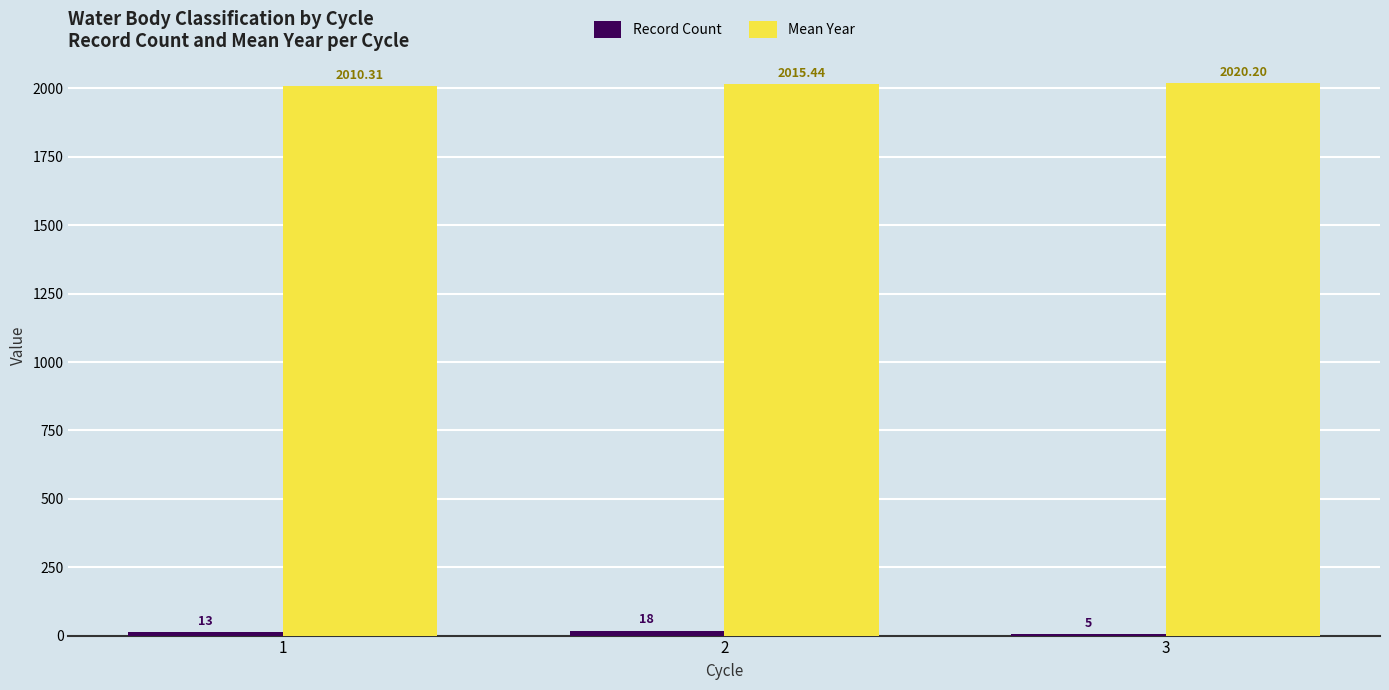

Between 1 and 3, which series saw the biggest shift?

Mean Year